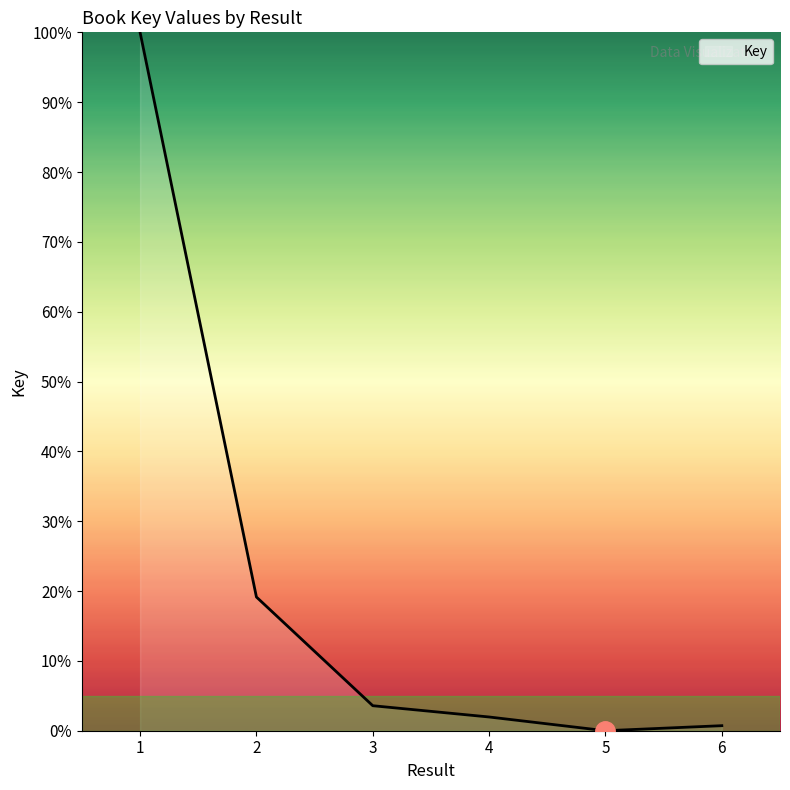

What is the ratio of the value at 2 to the value at 4?

9.7